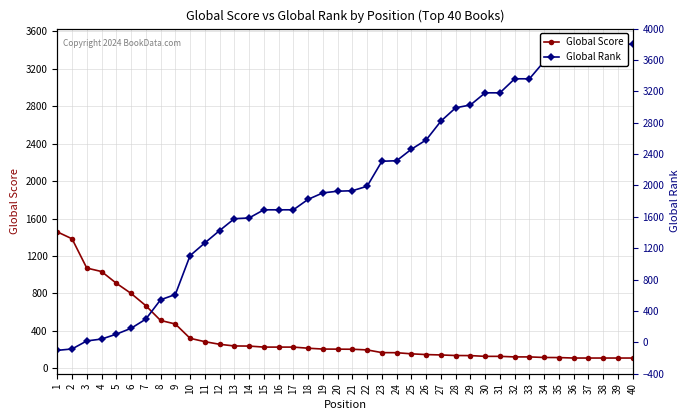

The Global Rank series shows 190 at 1. True or false?

True